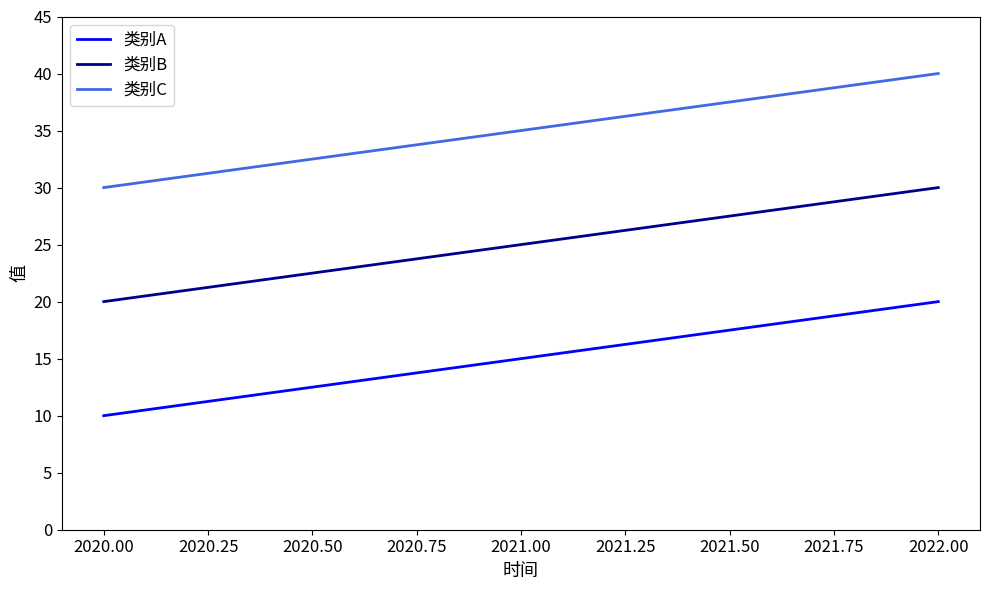

At which category is the sum across all series the highest?

2022.00